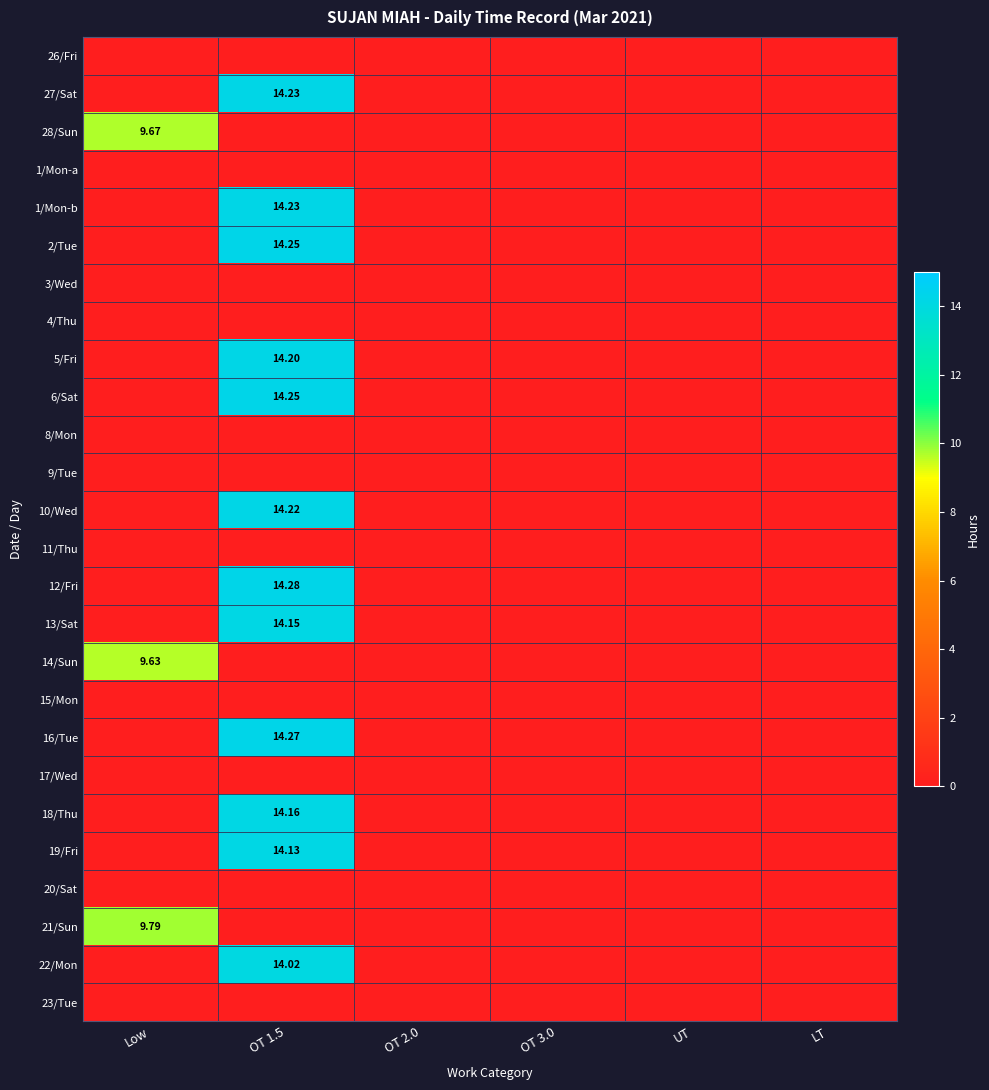

What is the sum of all 10/Wed values?

14.2